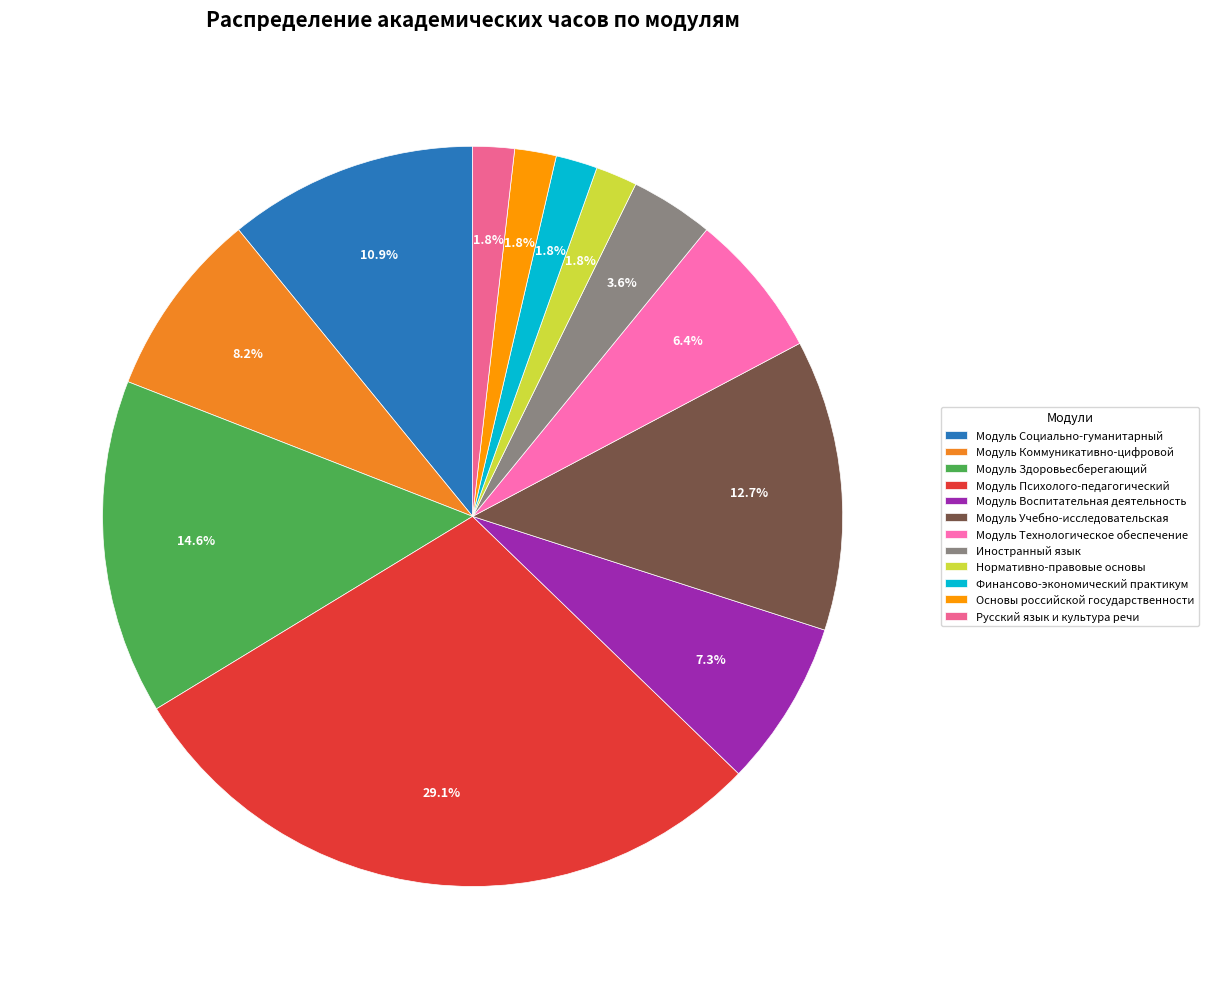

What percentage is NOT represented by Модуль Здоровьесберегающий?

85.4%